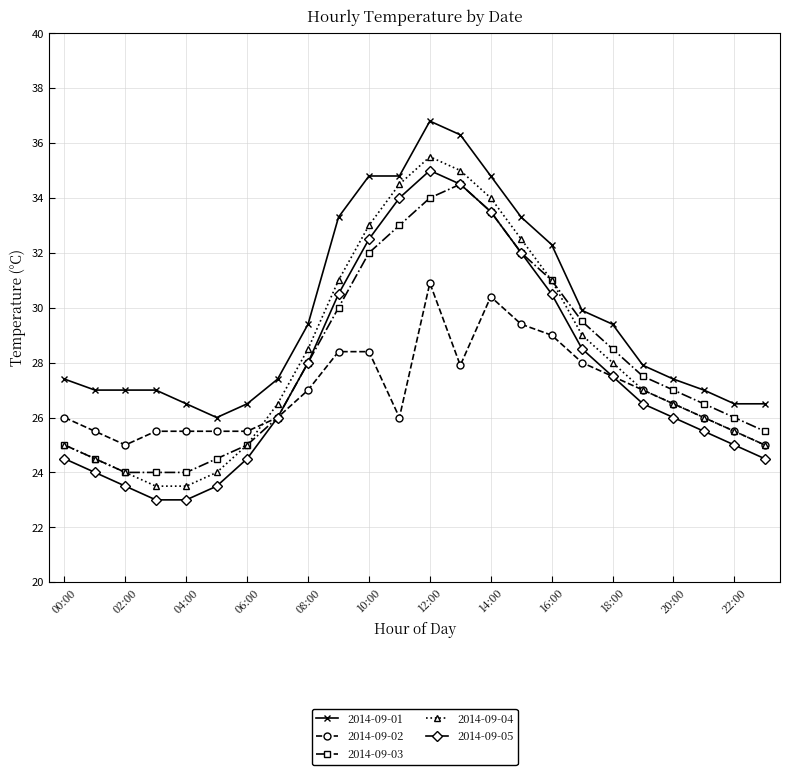

What is the maximum value shown in the chart?

36.8